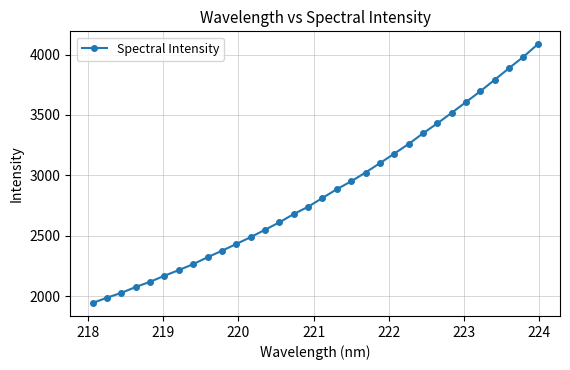

What is the greatest value displayed?

4084.8